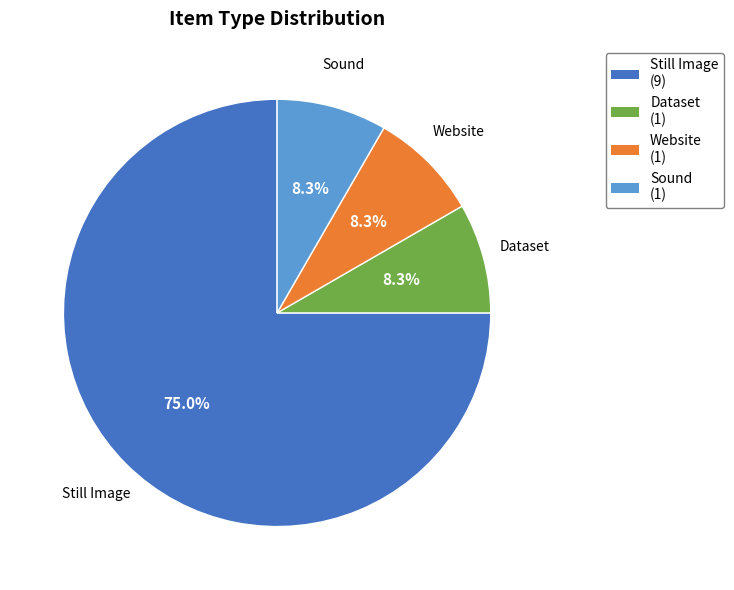

How many segments does this pie chart have?

4